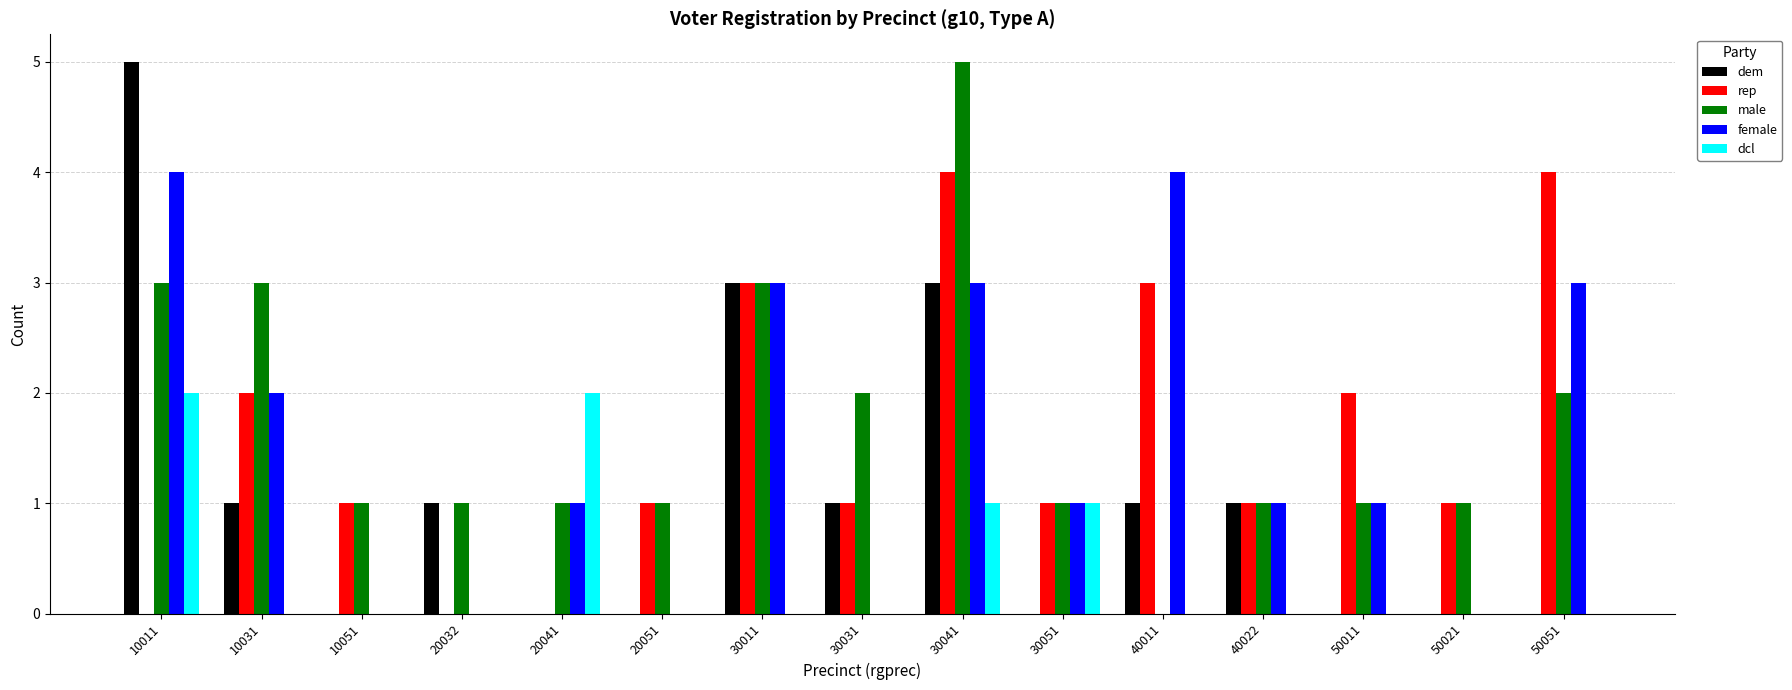

How many groups of bars are there?

15